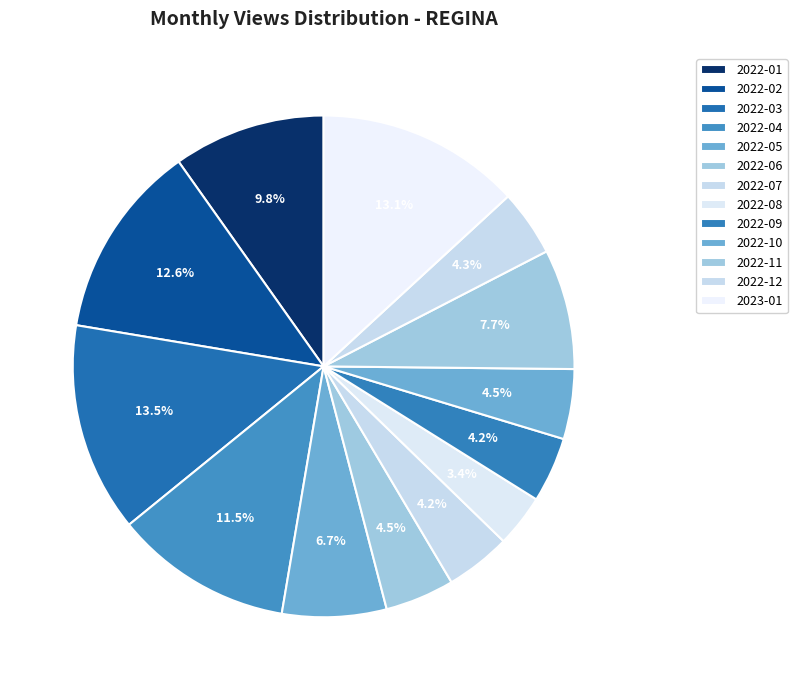

The 2022-12 slice represents 1% of the pie. True or false?

False